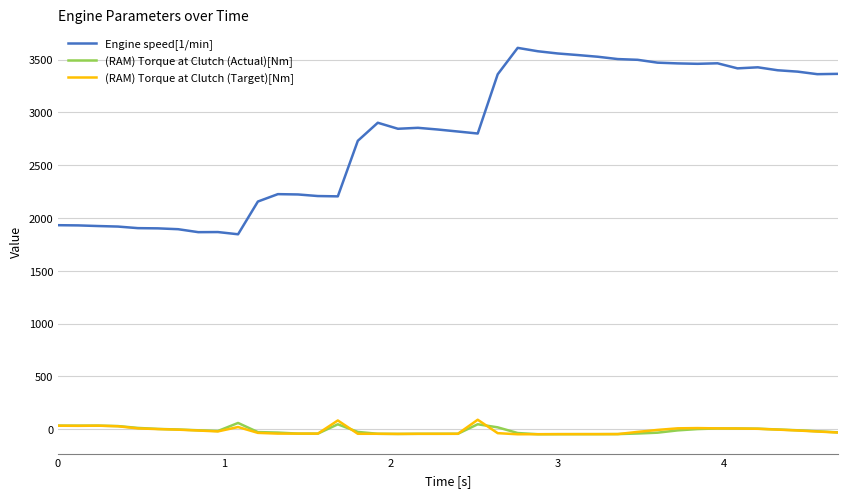

True or false: Engine speed[1/min] and (RAM) Torque at Clutch (Target)[Nm] cross at least once.

False